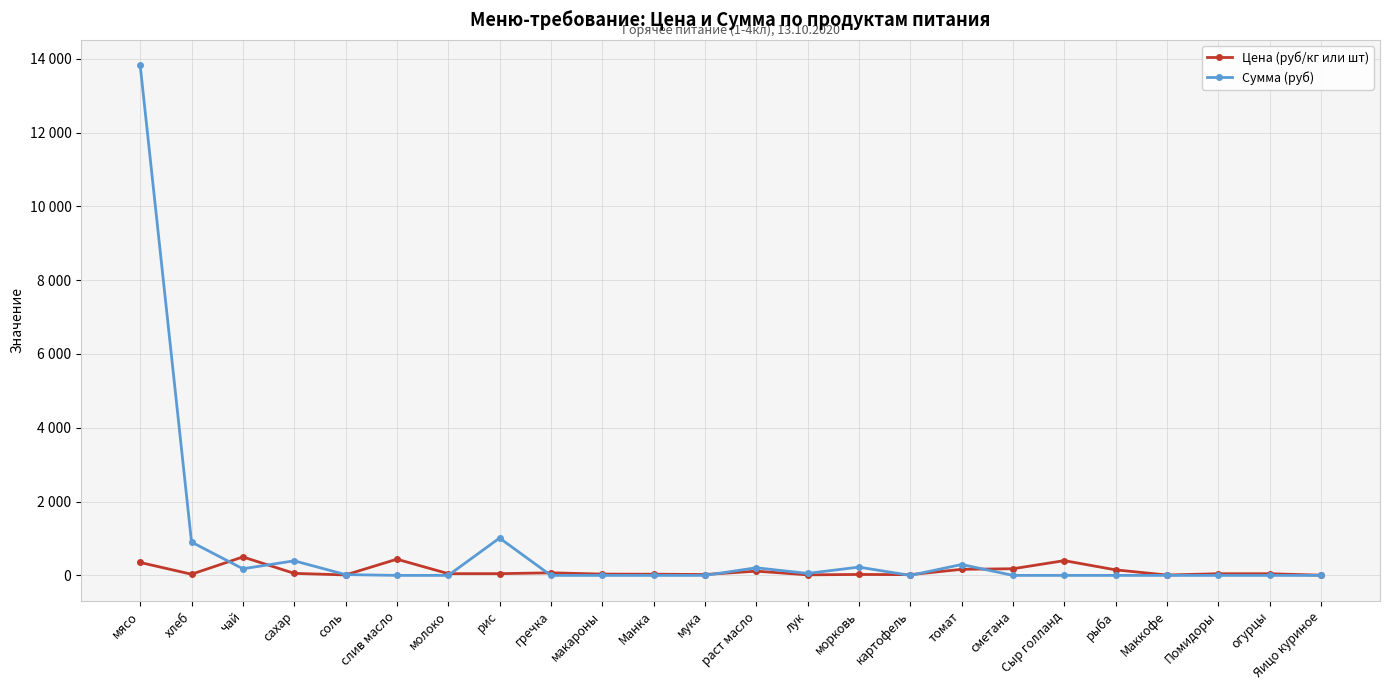

What is the minimum value for Цена (руб/кг или шт)?

5.5